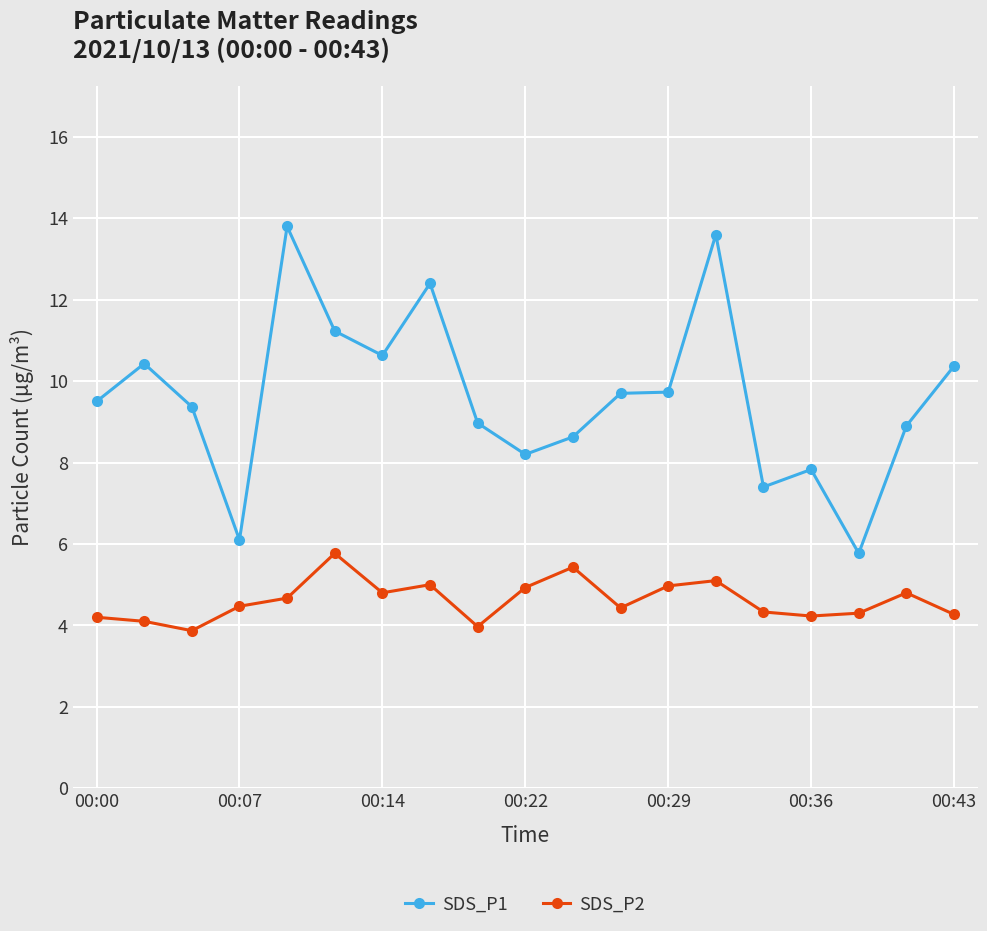

True or false: SDS_P1 and SDS_P2 cross at least once.

False